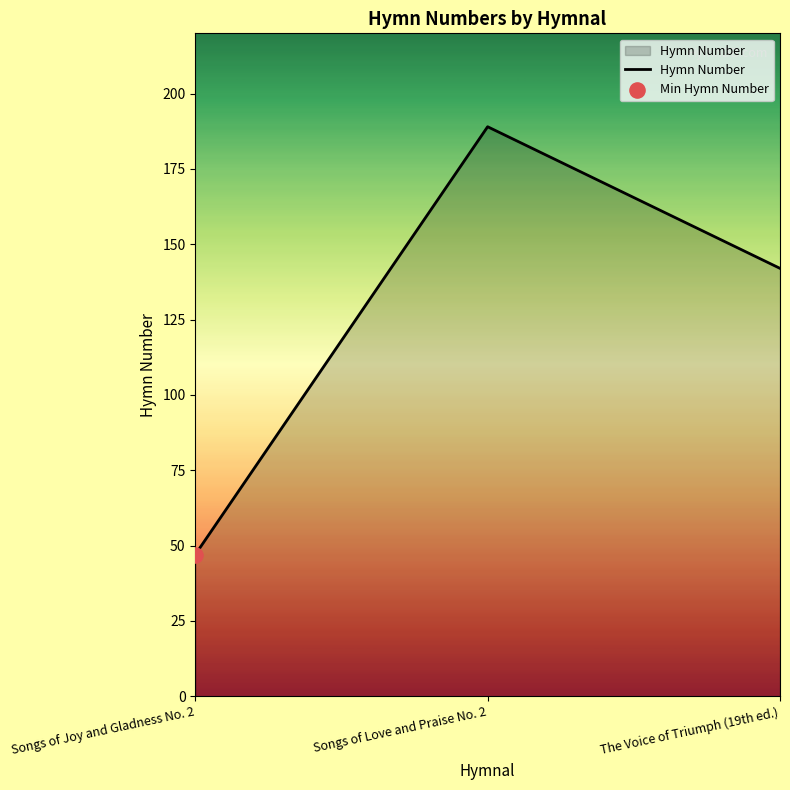

Which has a higher value, Songs of Love and Praise No. 2 or The Voice of Triumph (19th ed.)?

Songs of Love and Praise No. 2